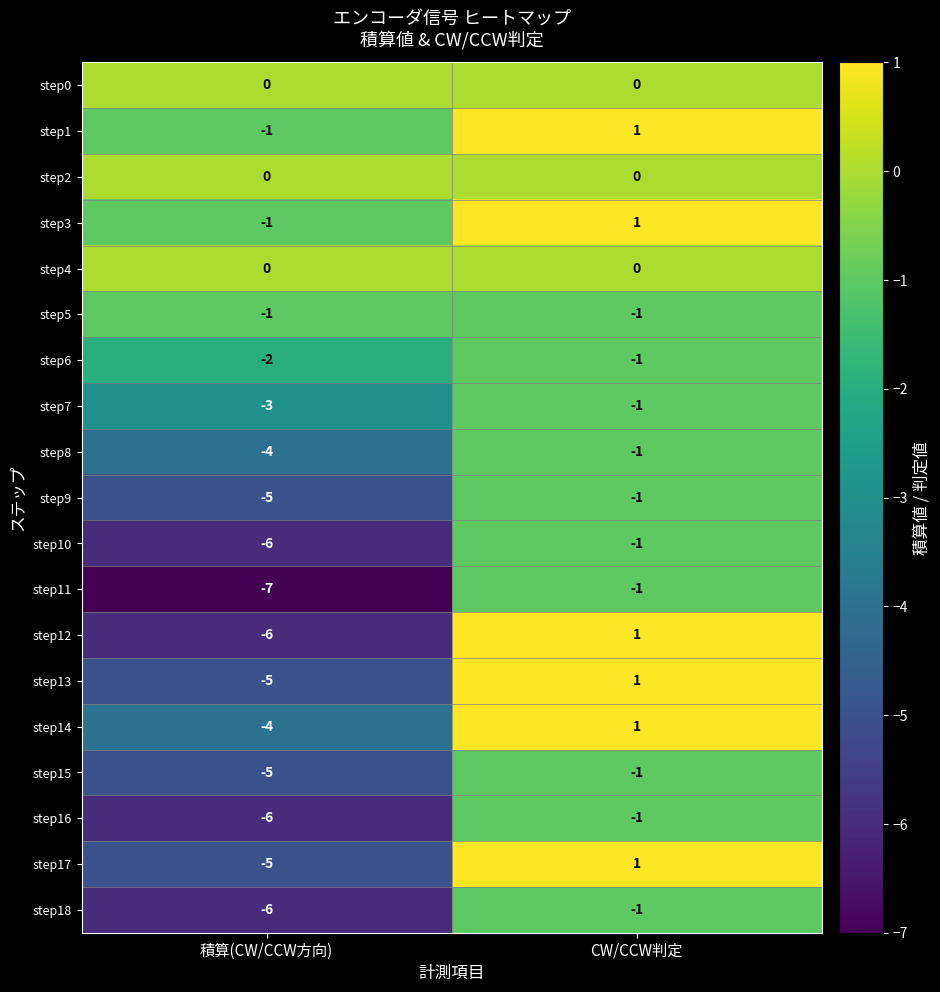

What is the total value across all series at CW/CCW判定?

-4